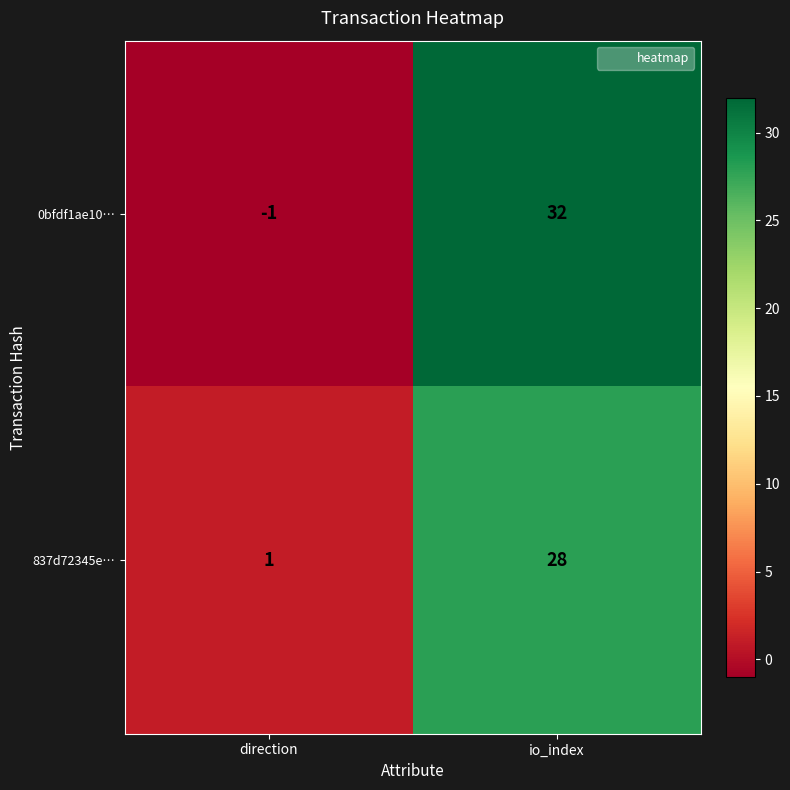

Reading left to right, extract all data points from this chart.

0bfdf1ae10…: -1	32
837d72345e…: 1	28